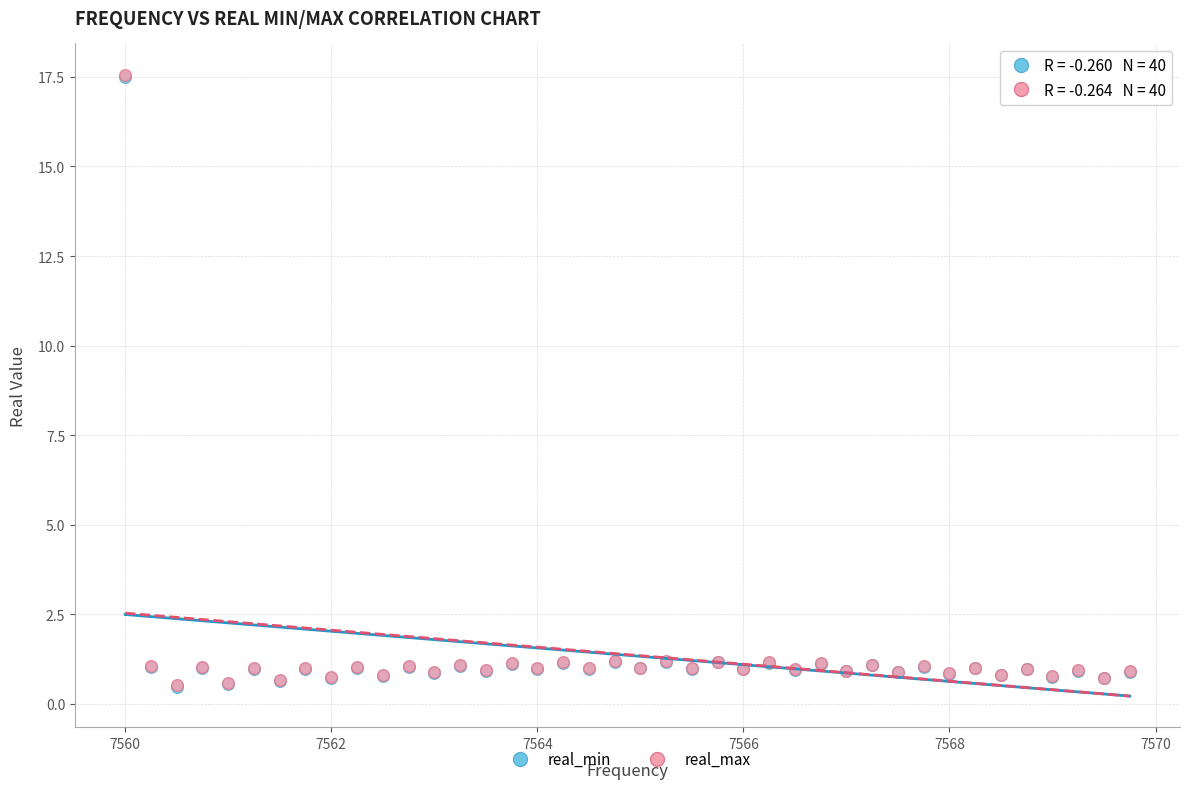

What are all the series names shown in the legend?

real_min, real_max